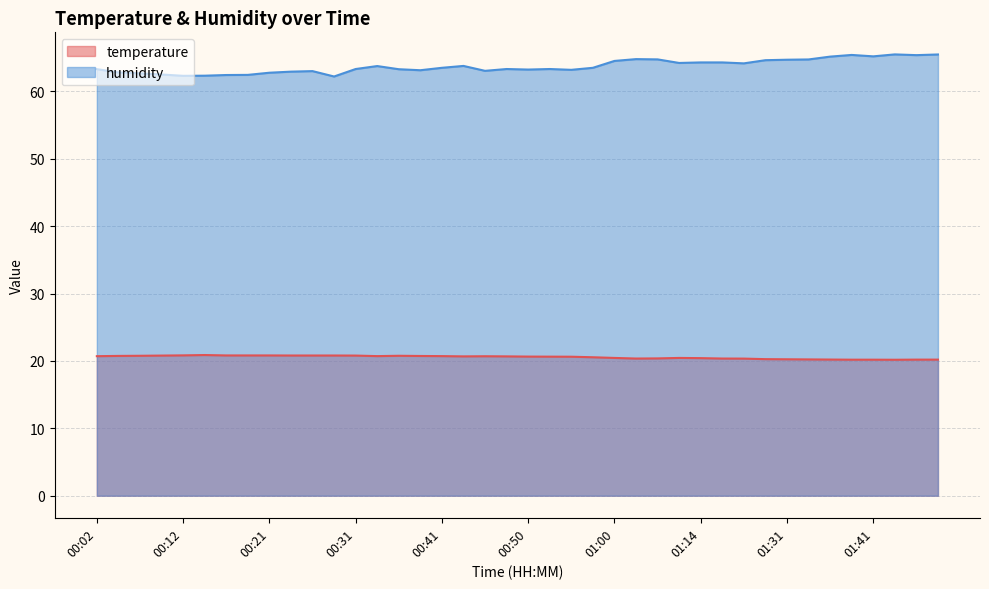

What is the sum of the humidity values at 00:24 and 00:46?

126.0